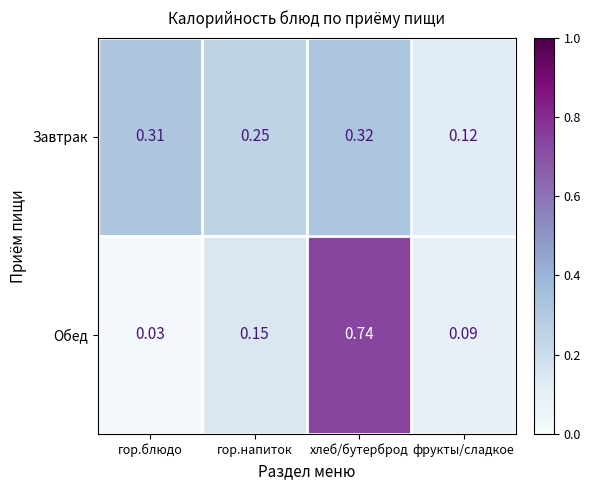

Rank the series at гор.блюдо from lowest to highest value.

Обед, Завтрак